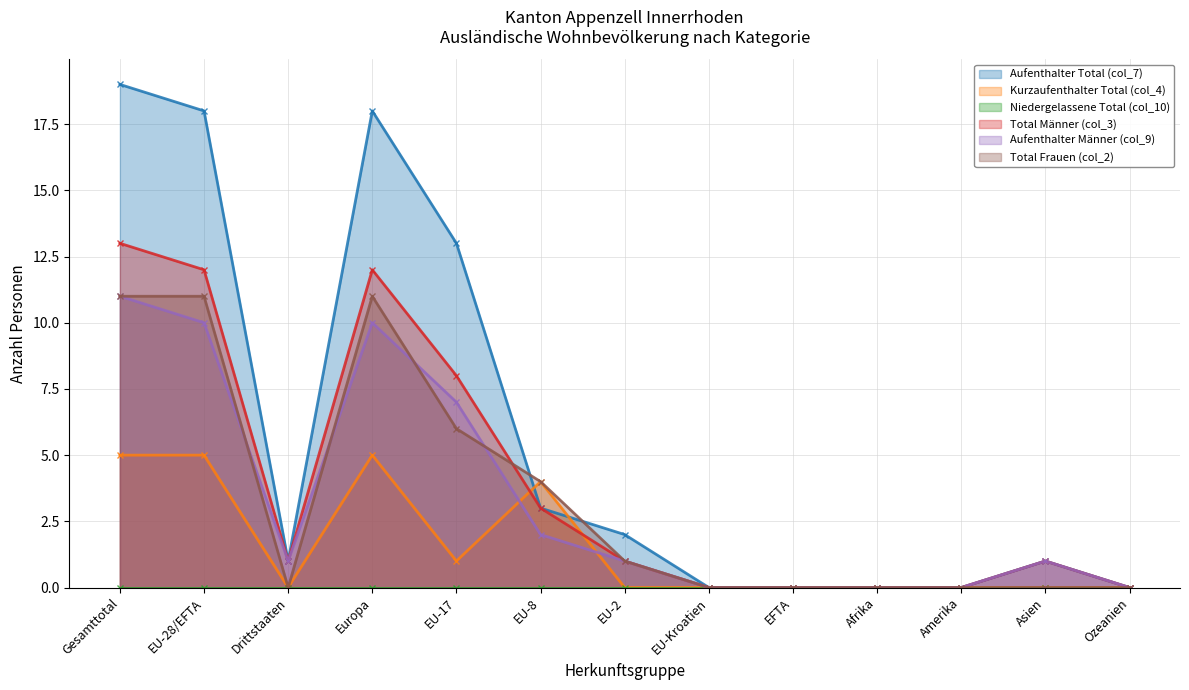

At which label does Aufenthalter Total (col_7) reach its peak?

Gesamttotal